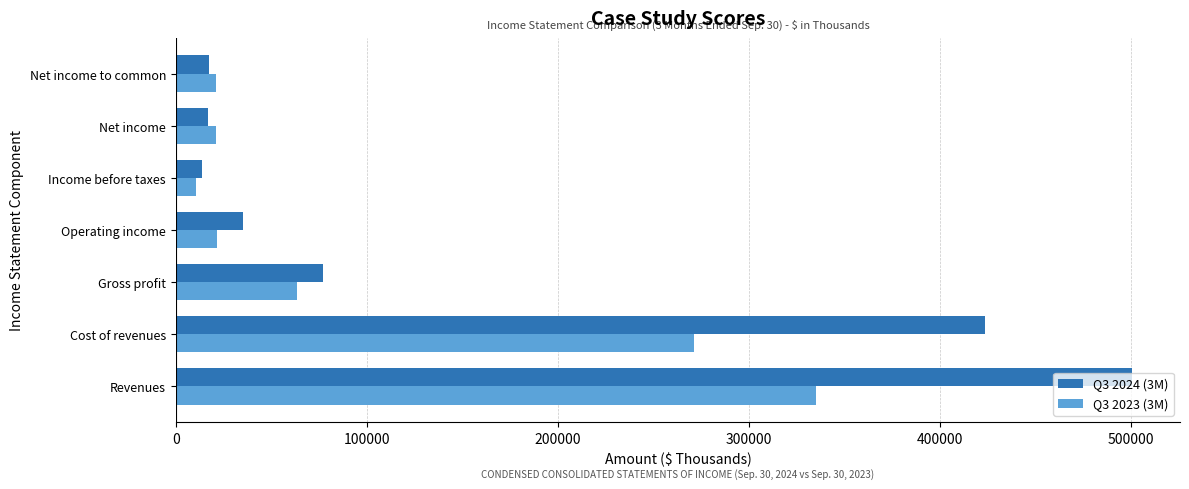

True or false: Q3 2024 (3M) has a value of 500873 at Revenues.

True